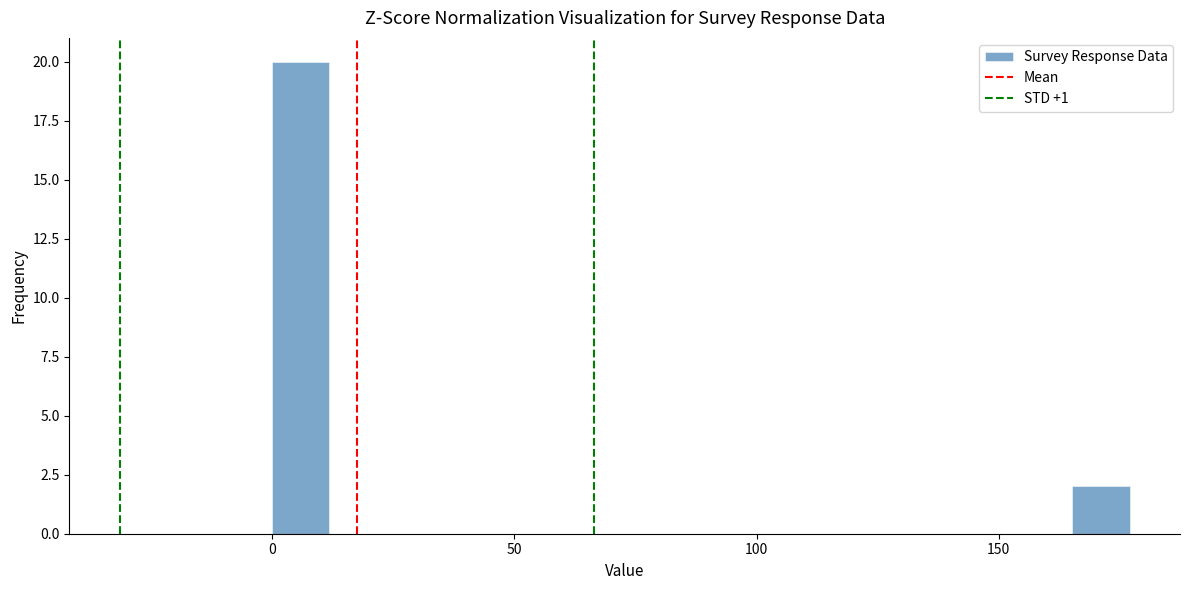

Read against the x-axis, roughly where is the centre of the tallest bar?

5